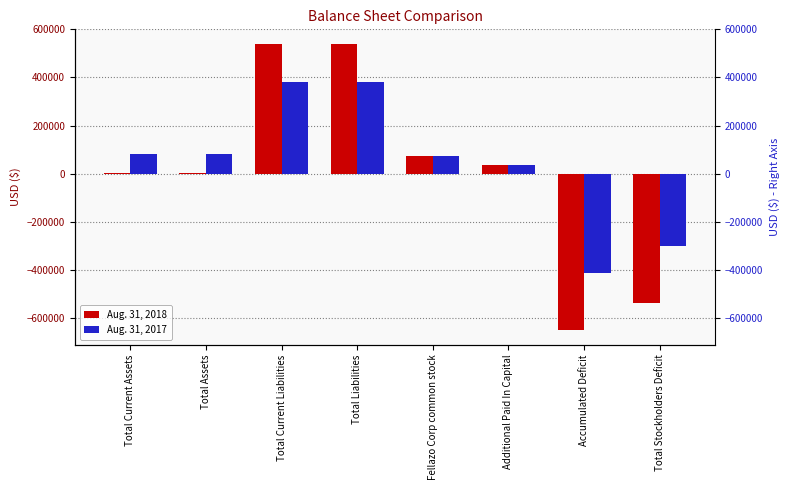

At how many categories does at least one series exceed 148493?

2